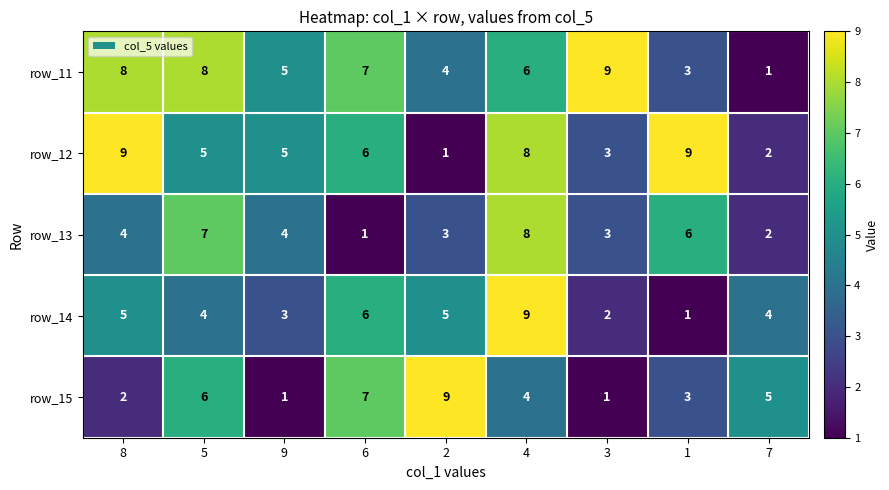

How many data points does each series have?

9